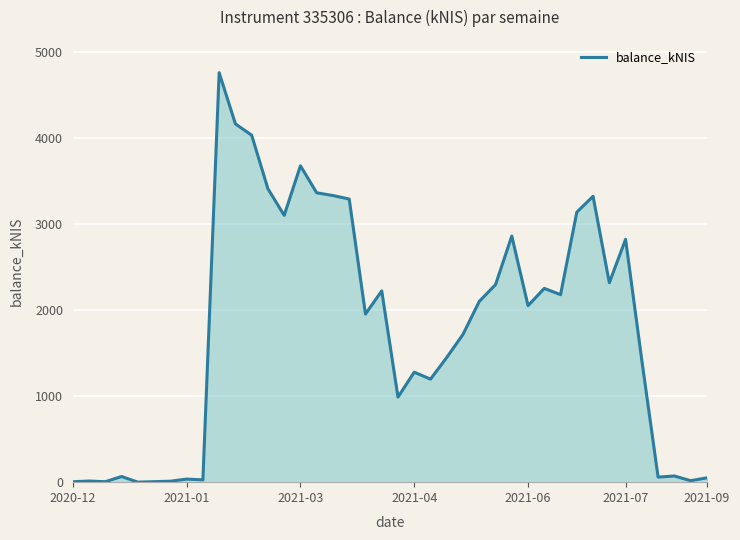

What is the difference between the maximum and minimum values?

4755.6